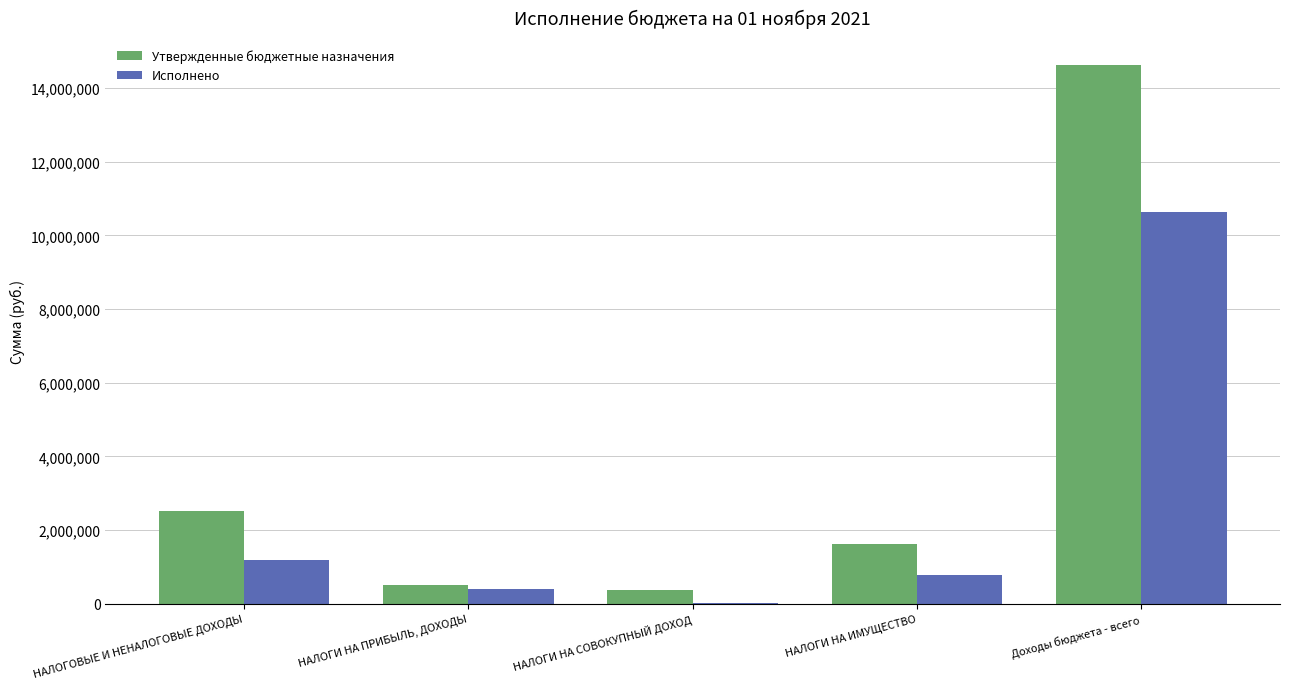

What is the total value across all series at Доходы бюджета - всего?

25263720.1